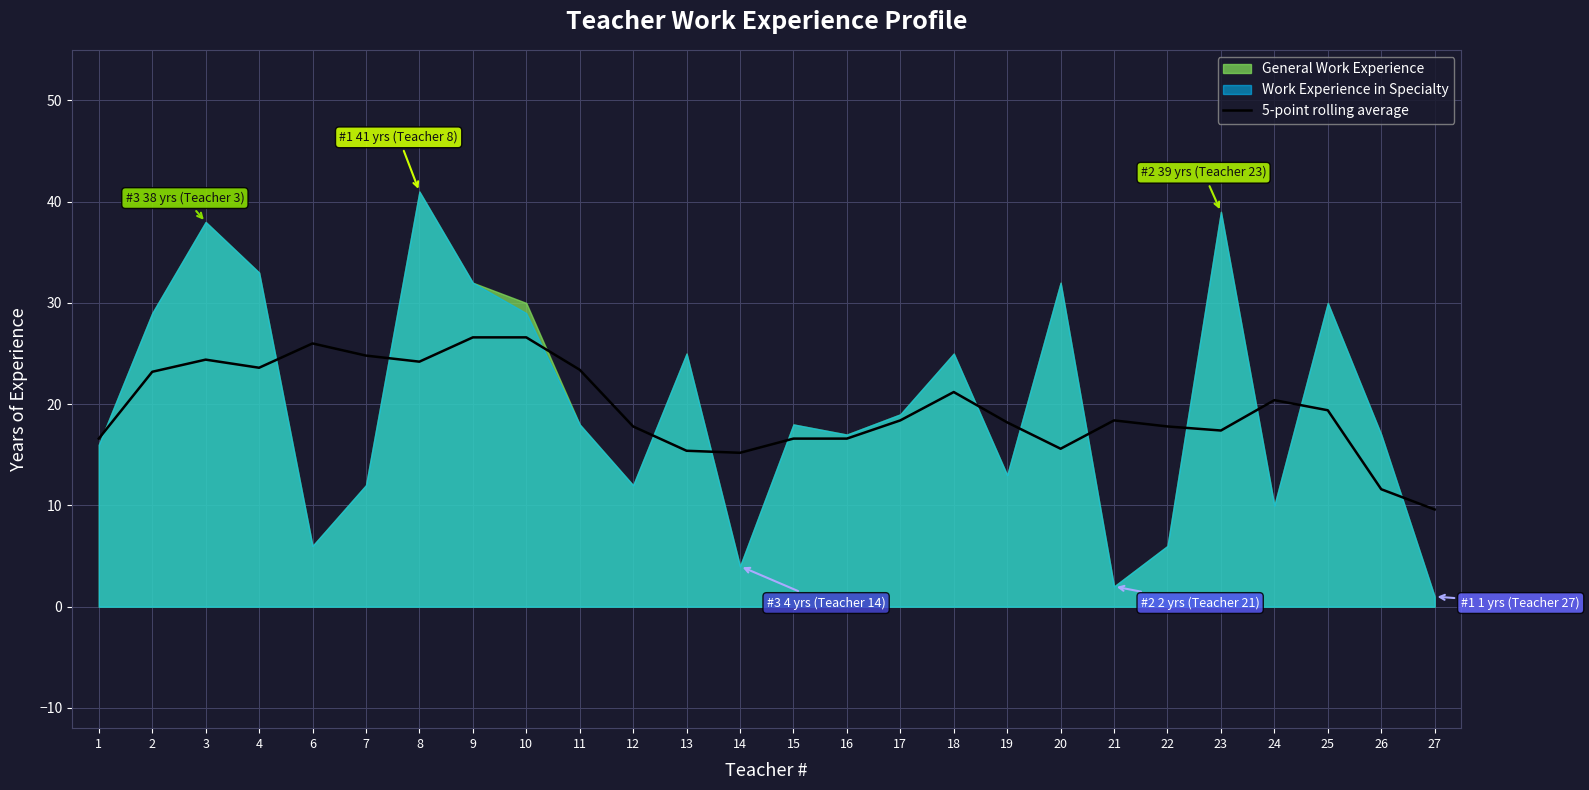

What is the minimum value for 5-point rolling average?

9.6